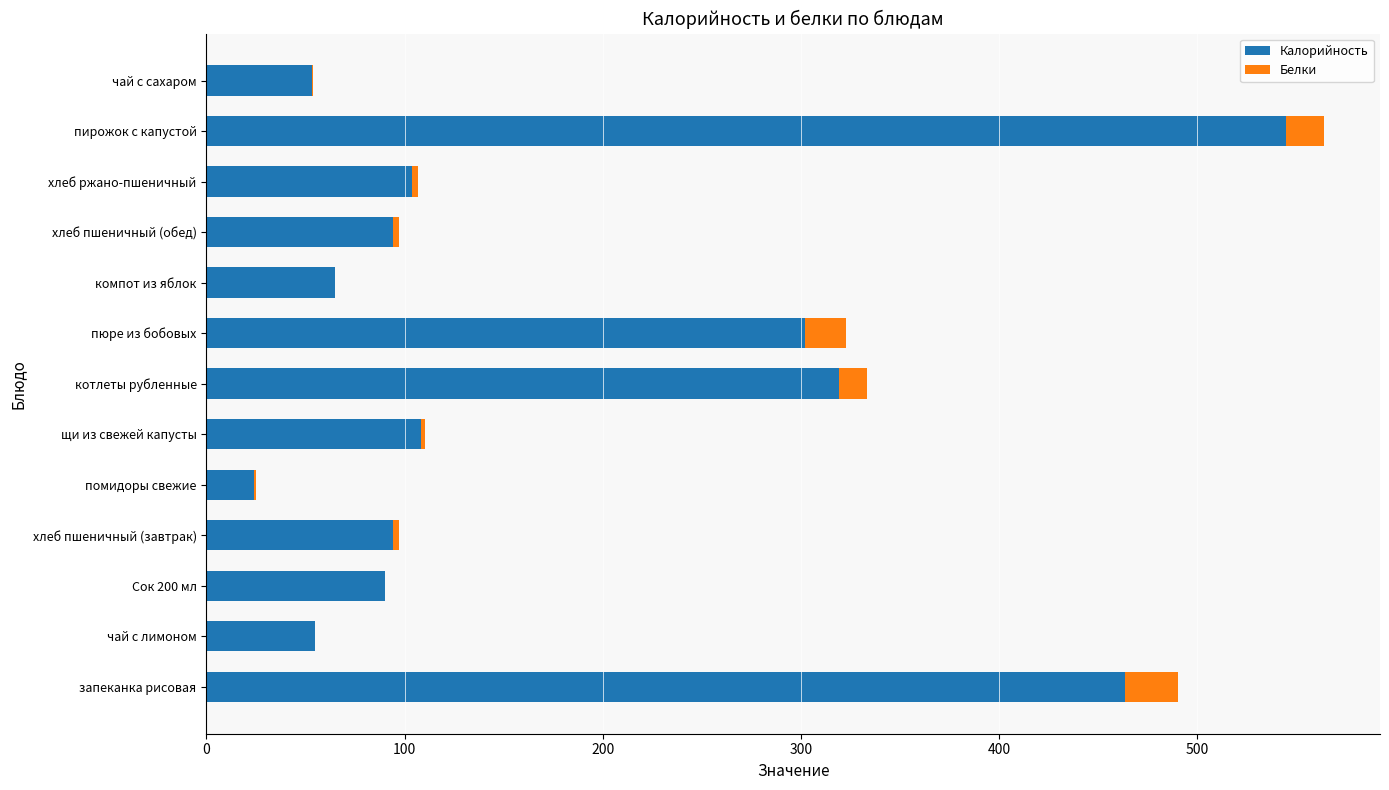

What is the total value across all series at котлеты рубленные?

333.4